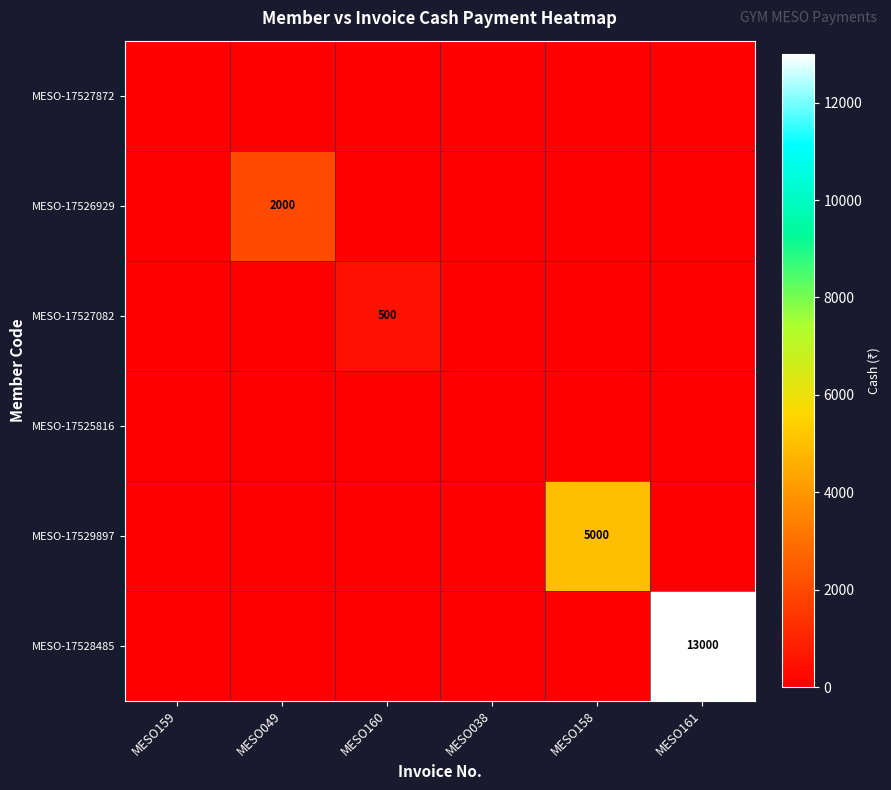

The value of MESO-17528485 at MESO161 is 4209. True or false?

False